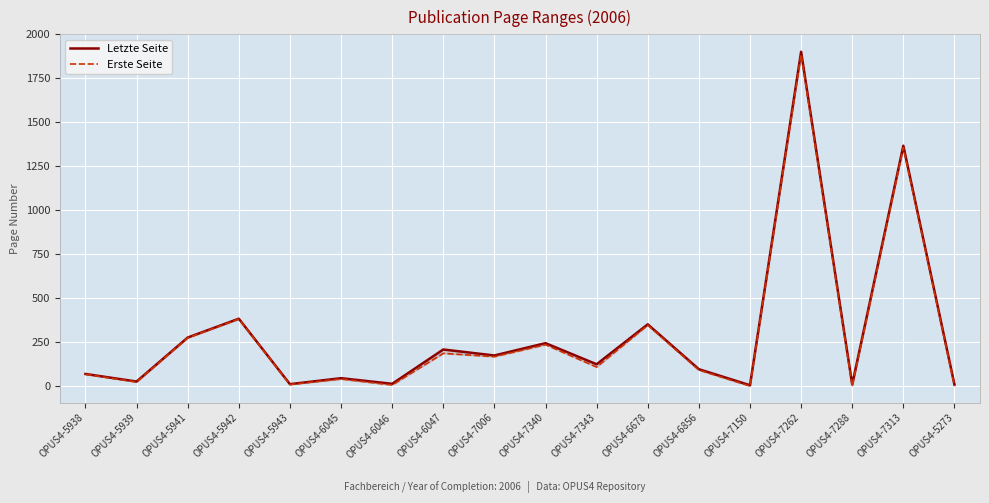

Rank the series by their average value, from lowest to highest.

Erste Seite, Letzte Seite